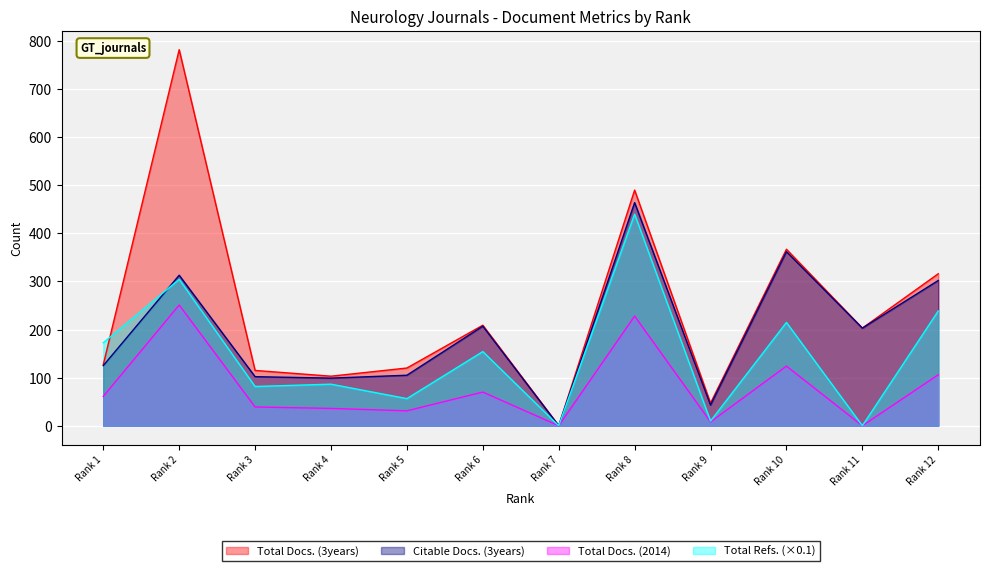

List the series in order of their overall mean, highest first.

Total Docs. (3years), Citable Docs. (3years), Total Refs. (×0.1), Total Docs. (2014)